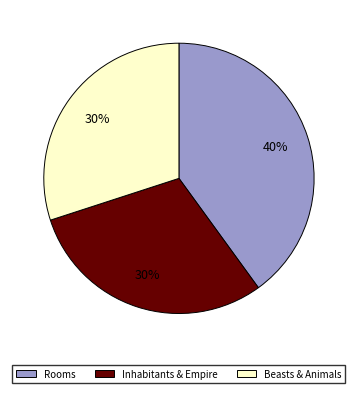

Combined, do Rooms and Beasts & Animals account for over 50%?

Yes